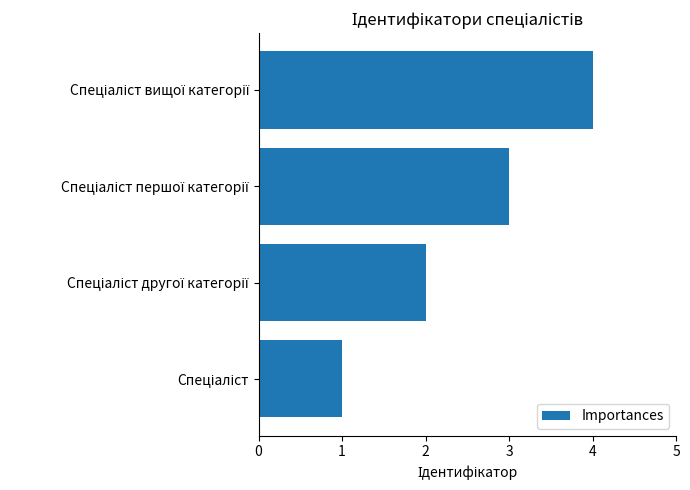

Are the bars grouped side by side (vs. stacked)?

No